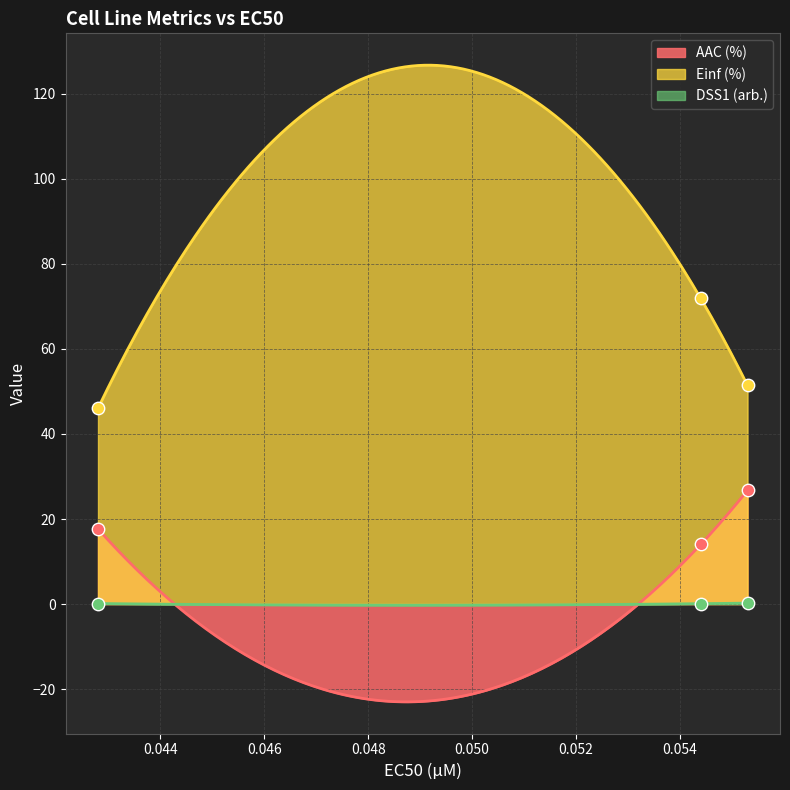

Which series reaches the maximum Y coordinate?

Einf (%)